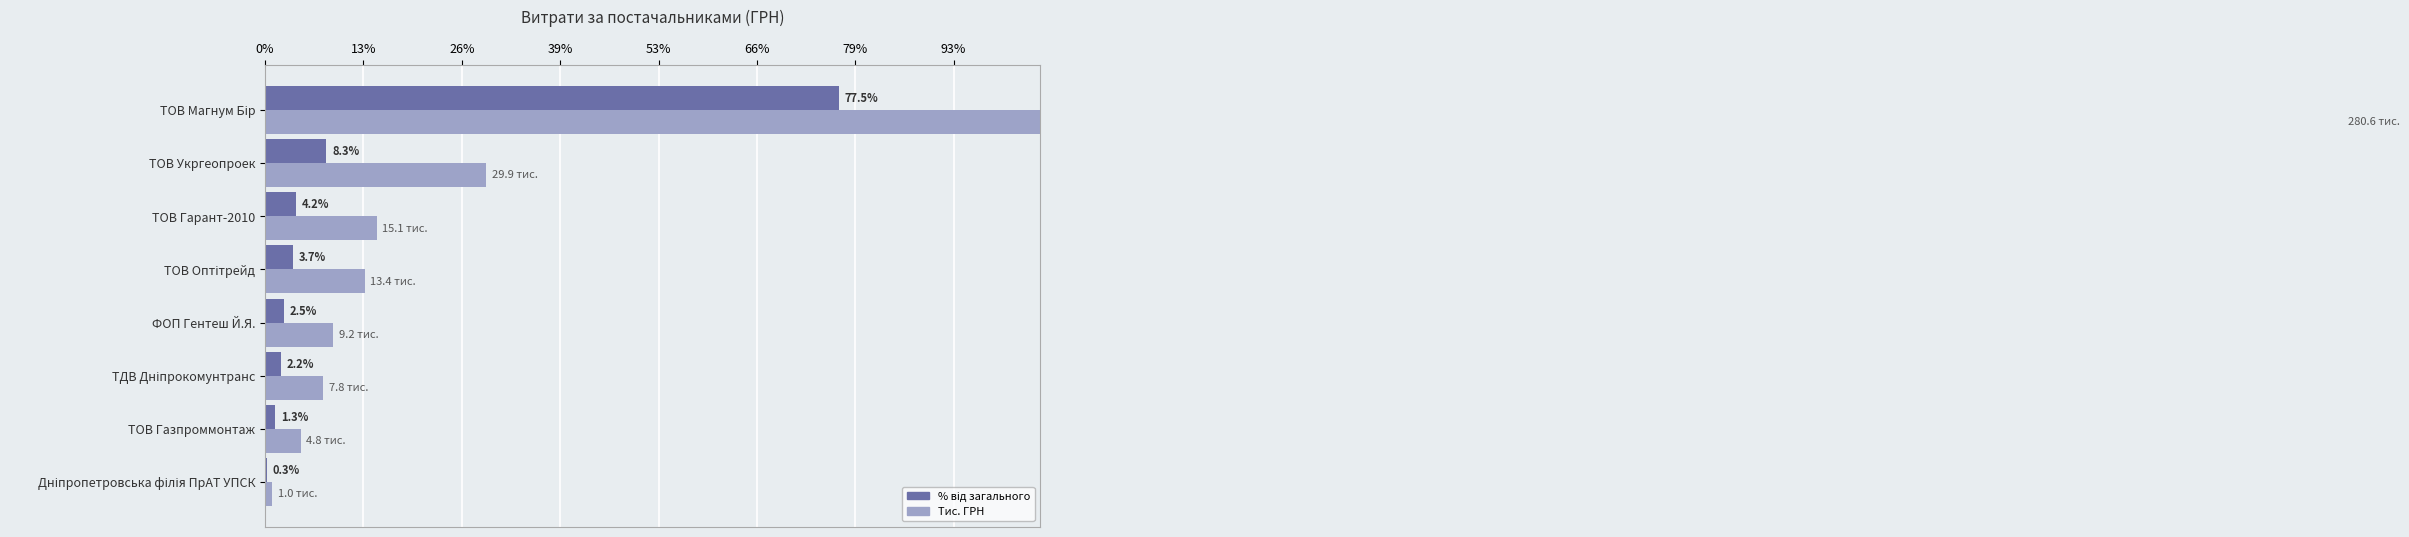

Which series has the largest total across all categories?

Тис. ГРН